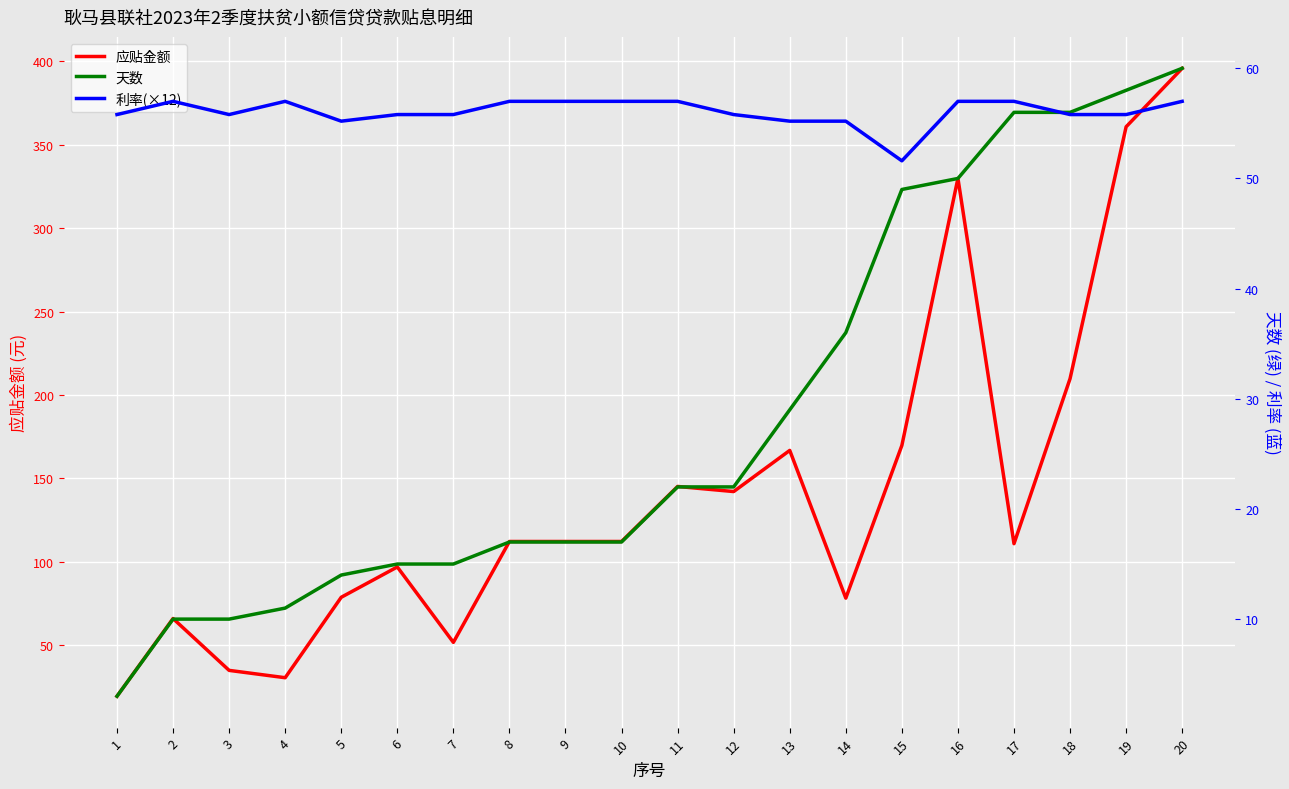

How many interior local valleys does the 应贴金额 series have?

5